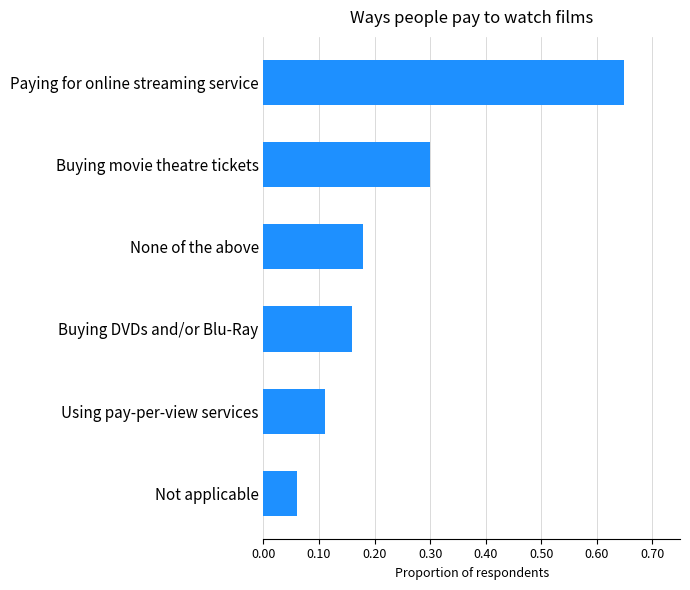

Is it true that the value at Buying movie theatre tickets is 0.5?

False